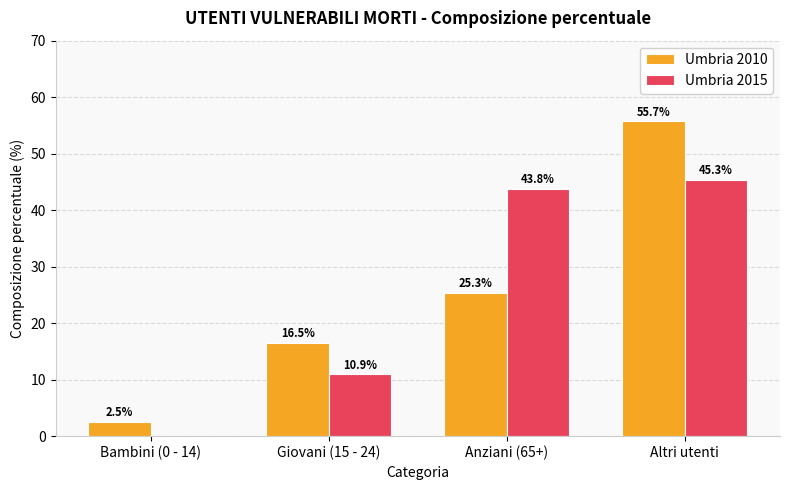

Count the number of data series in this chart.

2